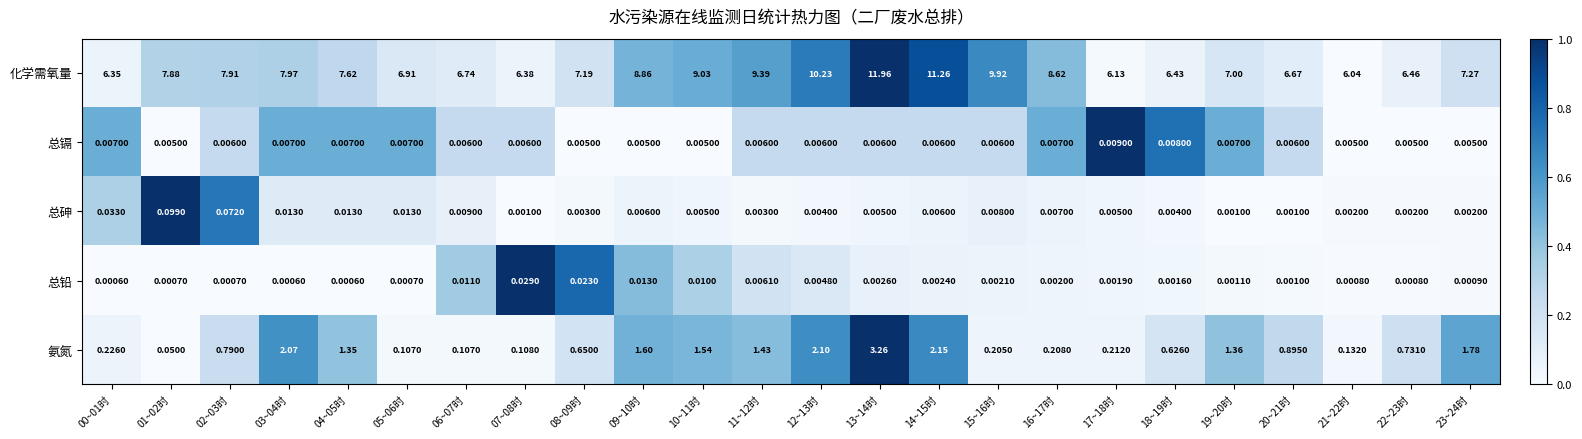

Rank the series by their maximum value, from lowest to highest.

总镉, 总铅, 总砷, 氨氮, 化学需氧量